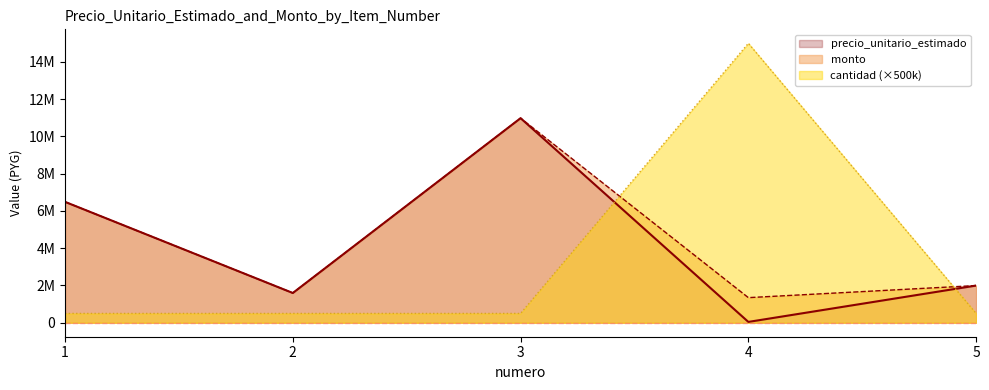

How many intersections are there between precio_unitario_estimado and cantidad?

2